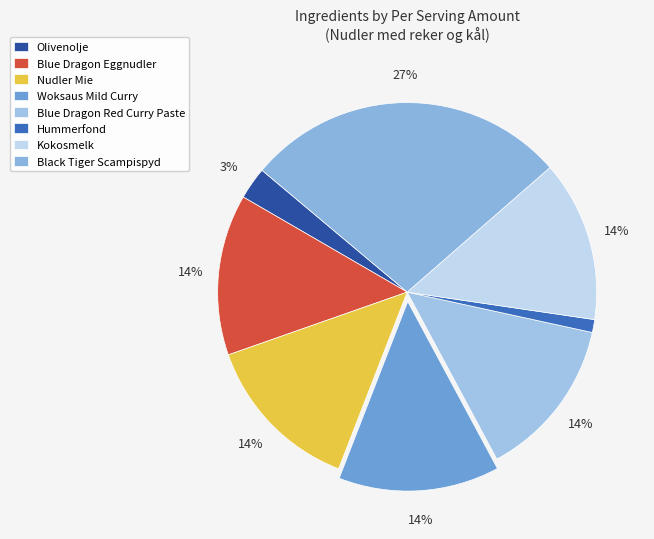

To the nearest percent, what is the average slice percentage?

12%